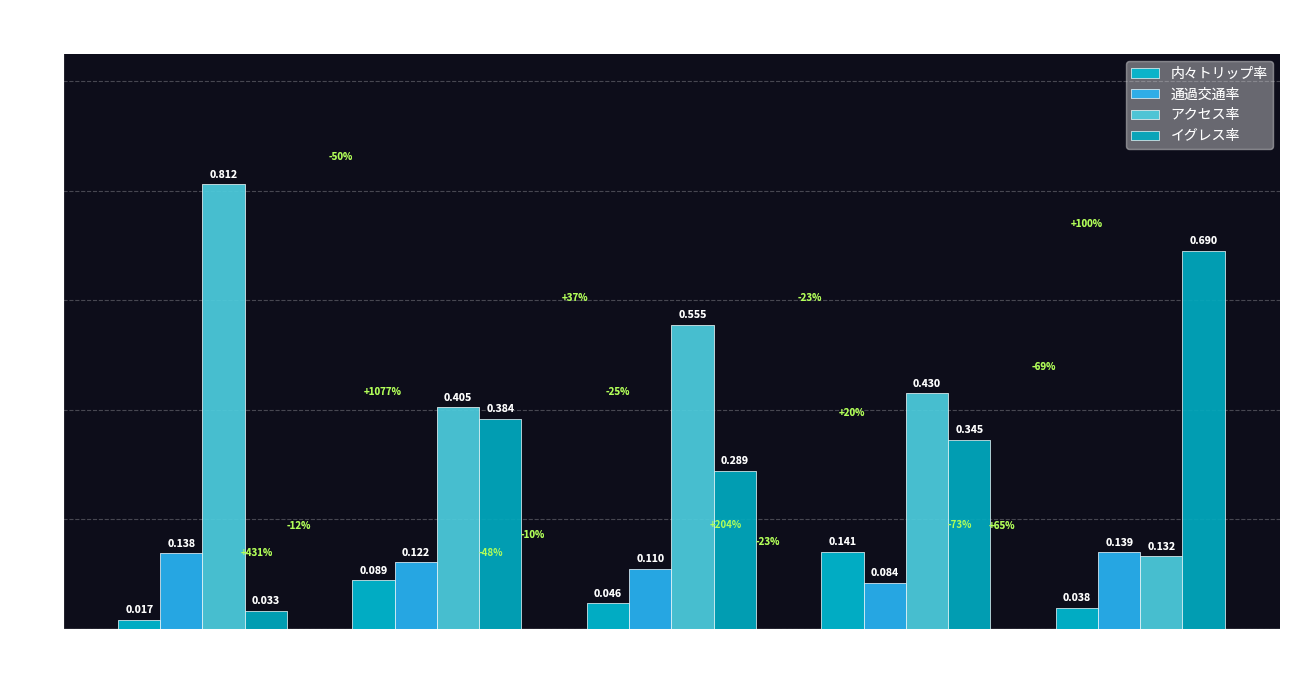

Reading right to left, what are all the values shown in this chart?

内々トリップ率: 0.0	0.1	0.0	0.1	0.0
通過交通率: 0.1	0.1	0.1	0.1	0.1
アクセス率: 0.1	0.4	0.6	0.4	0.8
イグレス率: 0.7	0.3	0.3	0.4	0.0